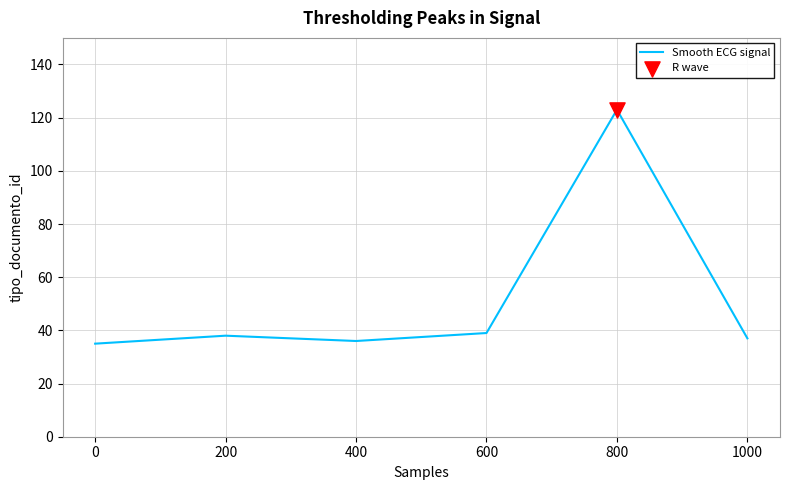

Approximately how many times larger is the value at 800 compared to 200?

3.2